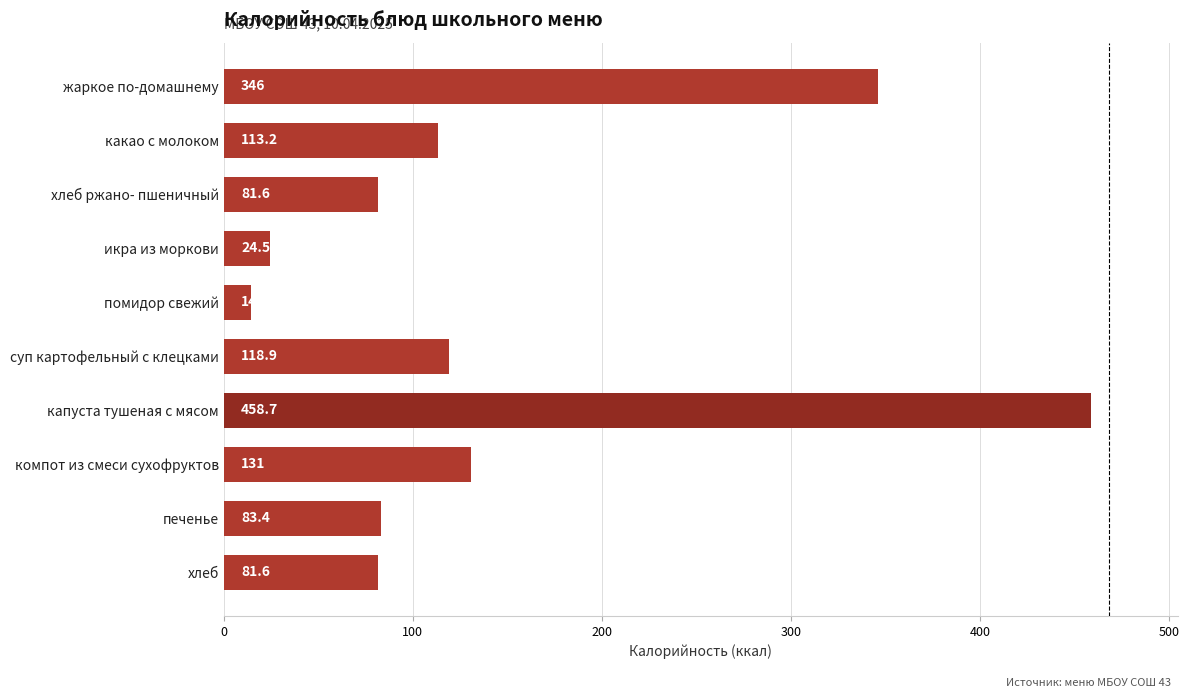

What is the difference between the maximum and minimum values?

444.2